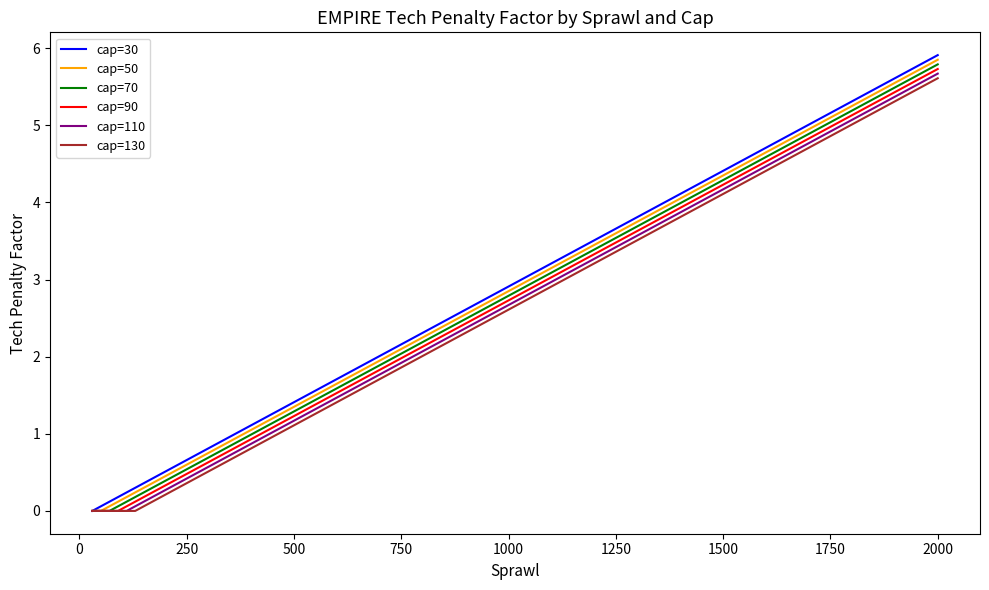

What is the highest value of the cap=70 series?

5.8